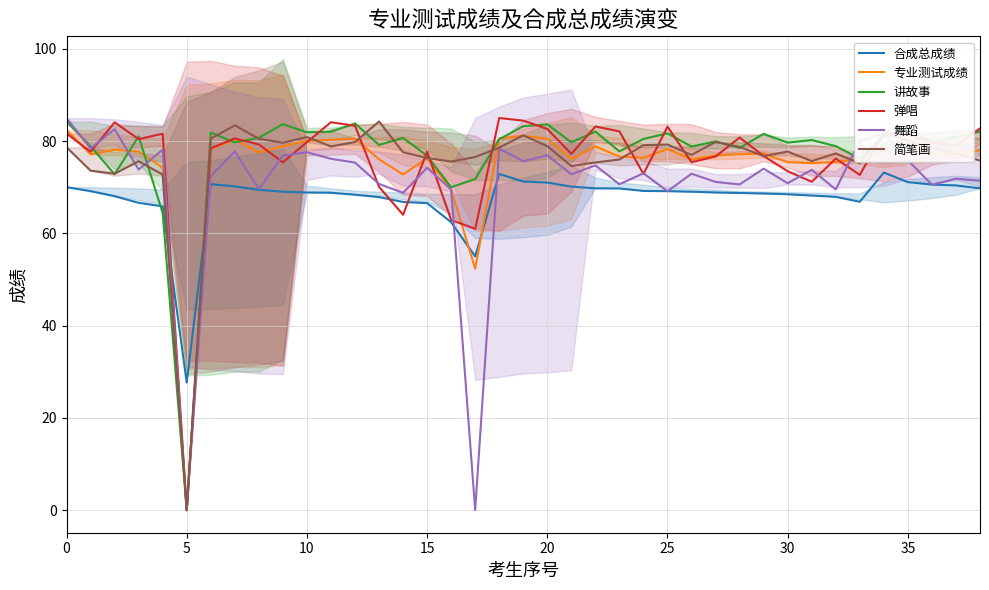

Is this an area chart (filled region under the line)?

No